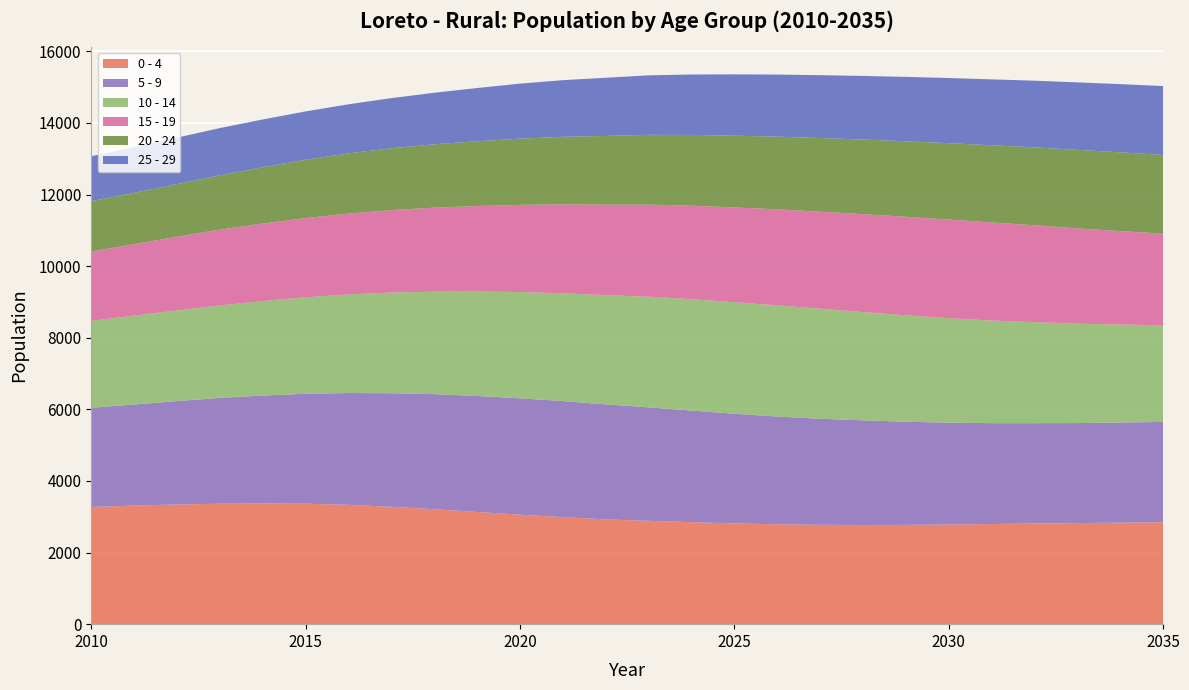

Reading right to left, extract all data points from this chart.

0 - 4: 2845	2837	2823	2812	2797	2784	2773	2770	2775	2790	2814	2850	2887	2926	2991	3058	3134	3210	3279	3333	3365	3373	3365	3342	3312	3275
5 - 9: 2804	2795	2794	2802	2817	2845	2882	2923	2963	3010	3063	3117	3170	3212	3241	3252	3240	3214	3172	3123	3071	3013	2955	2889	2824	2768
10 - 14: 2700	2736	2775	2821	2867	2918	2972	3025	3072	3105	3116	3109	3088	3051	3009	2966	2915	2864	2810	2753	2694	2638	2585	2531	2480	2431
15 - 19: 2560	2611	2663	2707	2740	2755	2751	2735	2711	2681	2647	2612	2573	2529	2485	2436	2390	2346	2302	2259	2212	2165	2115	2060	1998	1934
20 - 24: 2197	2201	2194	2176	2156	2133	2110	2084	2057	2031	2004	1978	1950	1919	1886	1849	1810	1770	1730	1682	1631	1574	1518	1470	1433	1410
25 - 29: 1925	1904	1884	1862	1840	1820	1798	1776	1756	1734	1713	1687	1661	1625	1583	1537	1486	1439	1400	1371	1350	1334	1319	1298	1275	1254